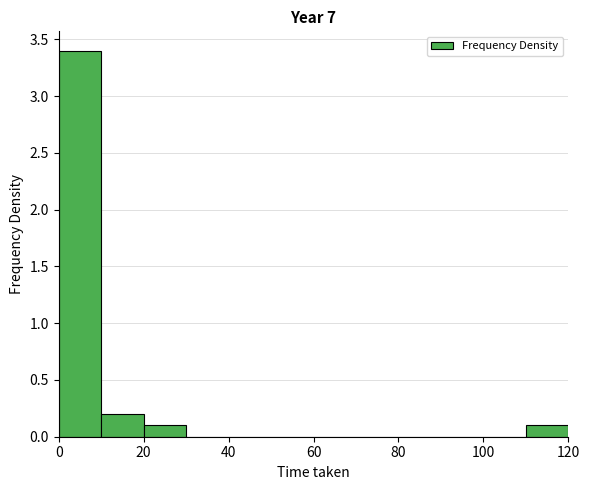

Reading left to right, transcribe this chart: for each bar, give the range it covers on the x-axis and its height. The values are not printed on the chart, so give them approximately, as read against the axis.

0 to 10: 3.4
10 to 20: 0.2
20 to 30: 0.1
30 to 40: 0
40 to 50: 0
50 to 60: 0
60 to 70: 0
70 to 80: 0
80 to 90: 0
90 to 100: 0
100 to 110: 0
110 to 120: 0.1